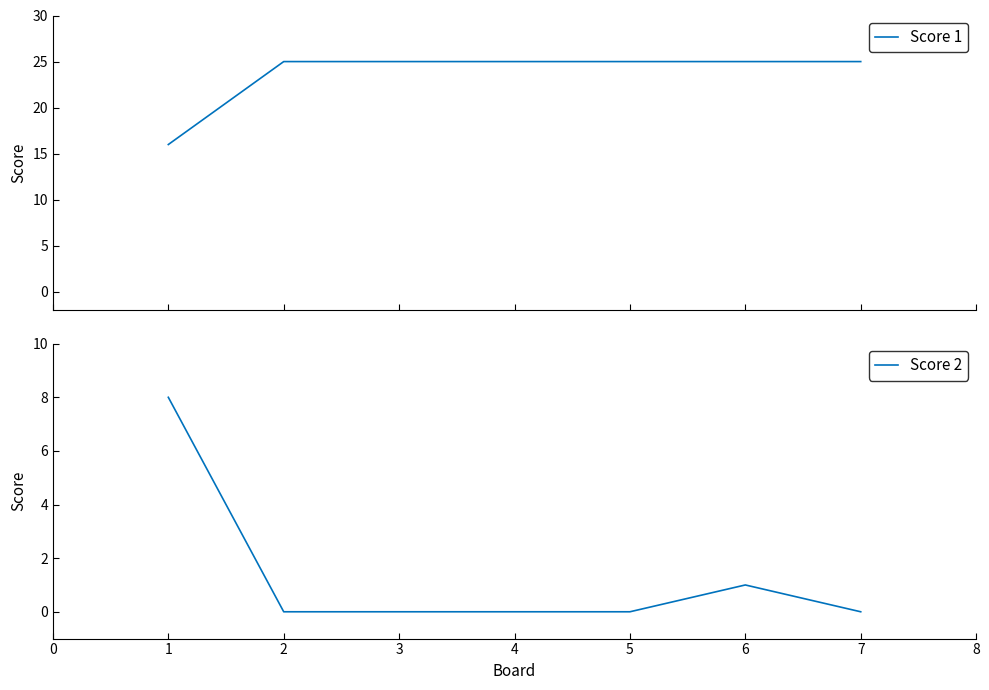

At how many categories does at least one series exceed 12?

7